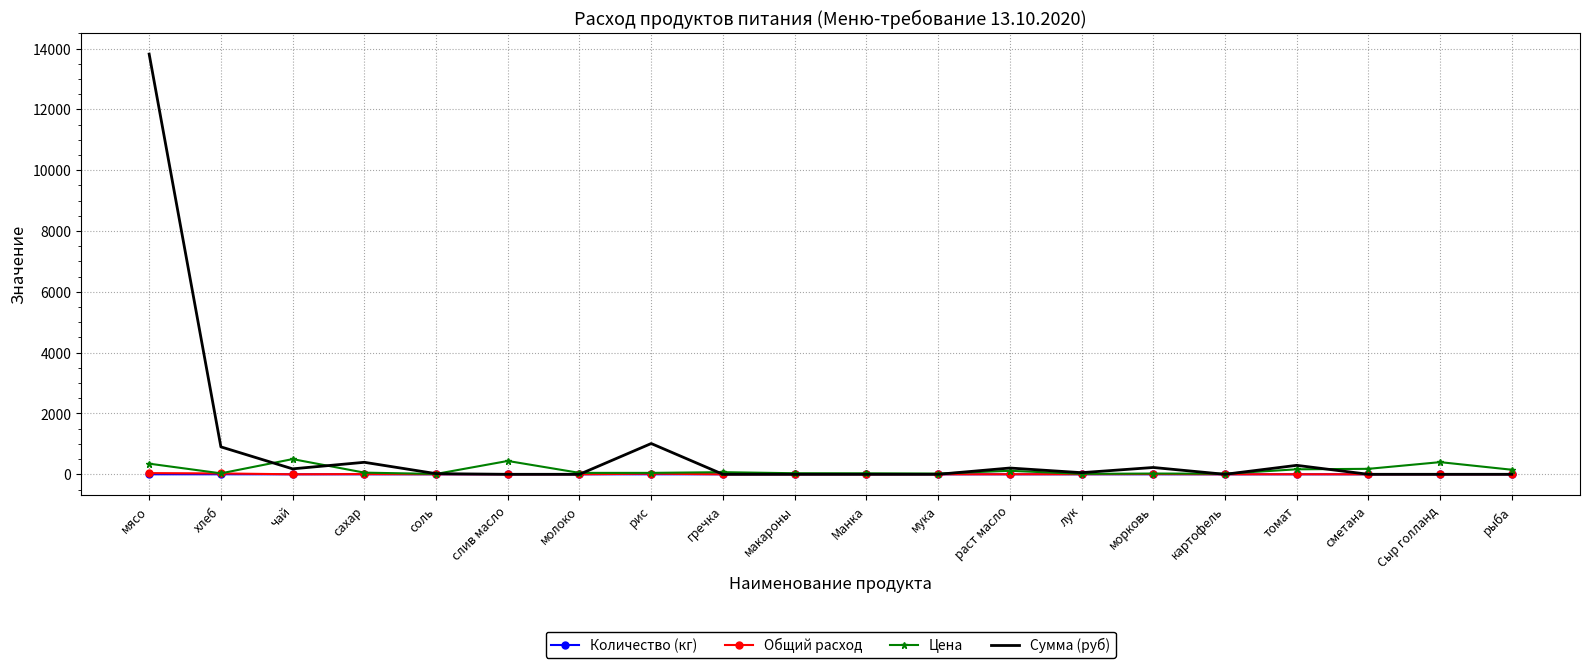

Is it true that Общий расход equals 0.0 at гречка?

True